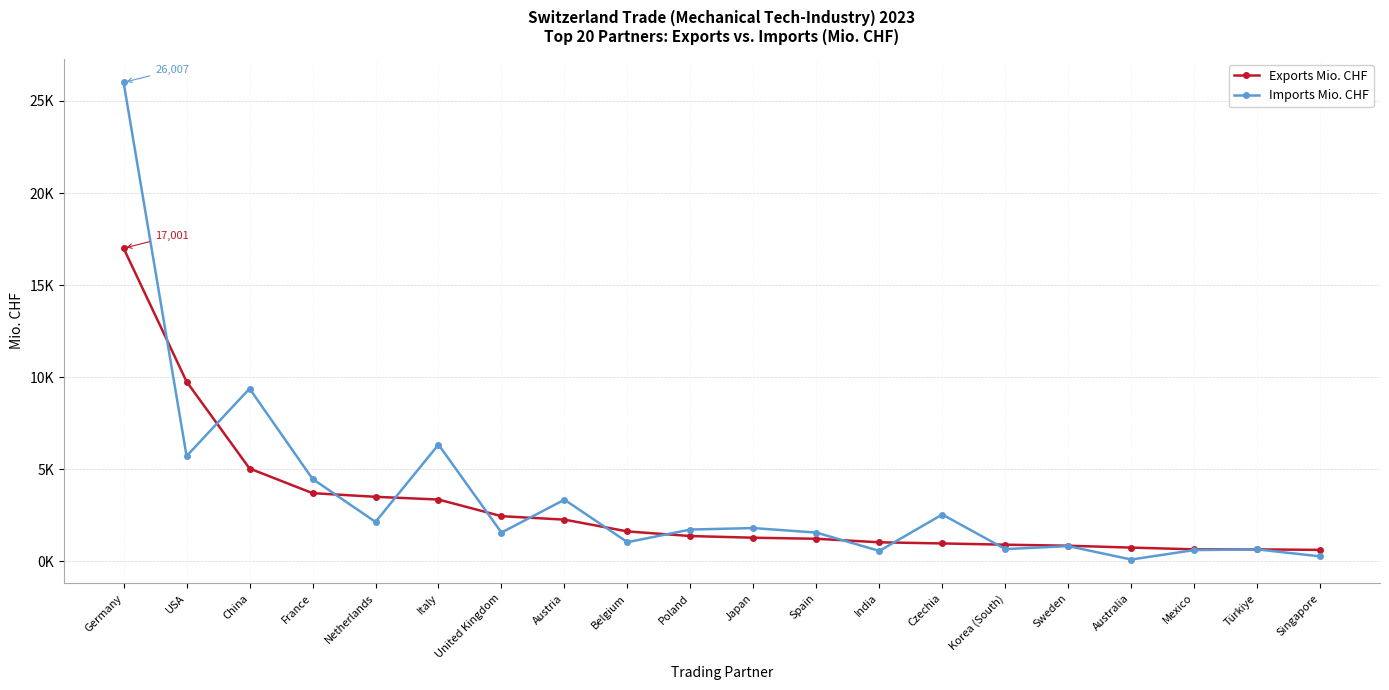

What is the total value across all series at Austria?

5592.5